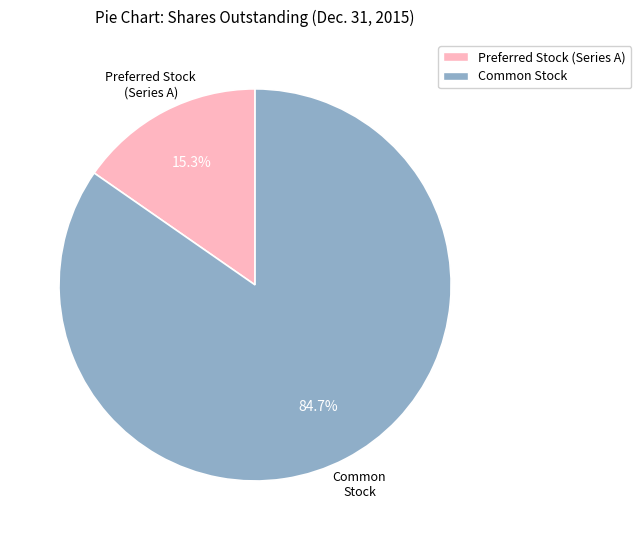

What percentage is the Preferred Stock (Series A) slice, to the nearest percent?

15%